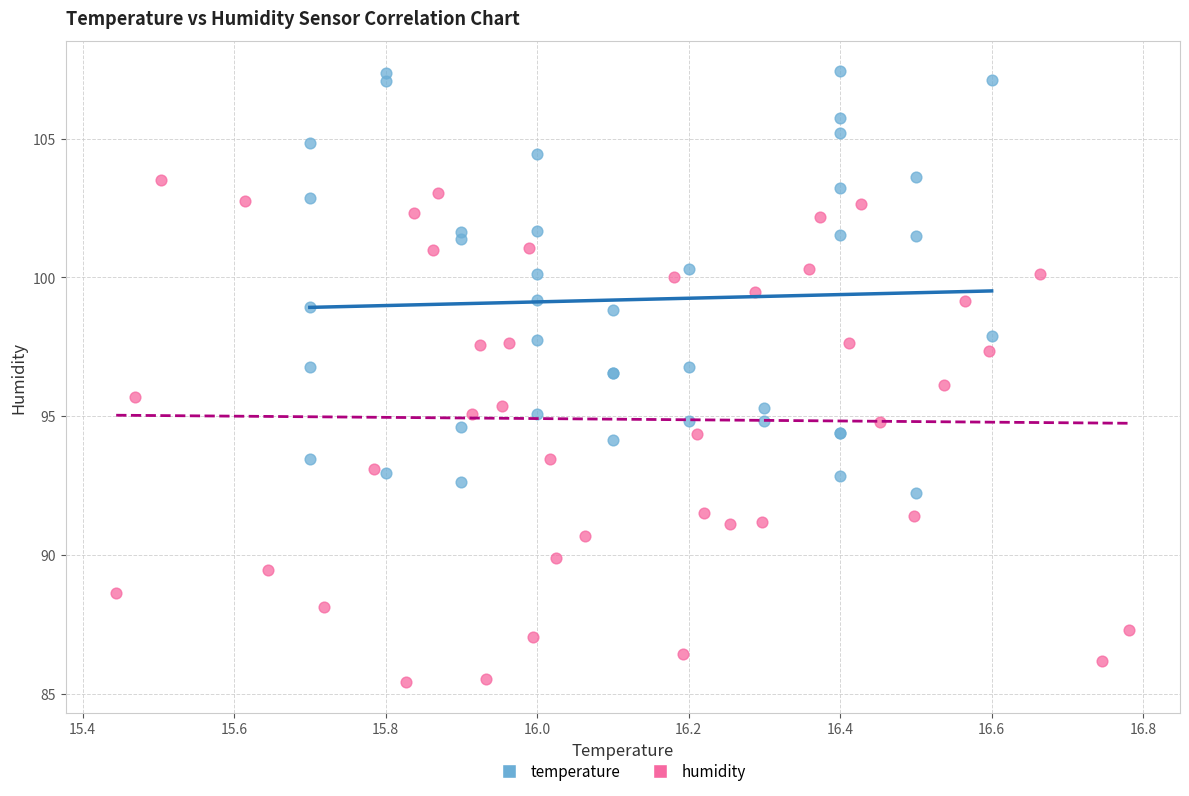

Which series has the largest Y range (max minus min)?

humidity